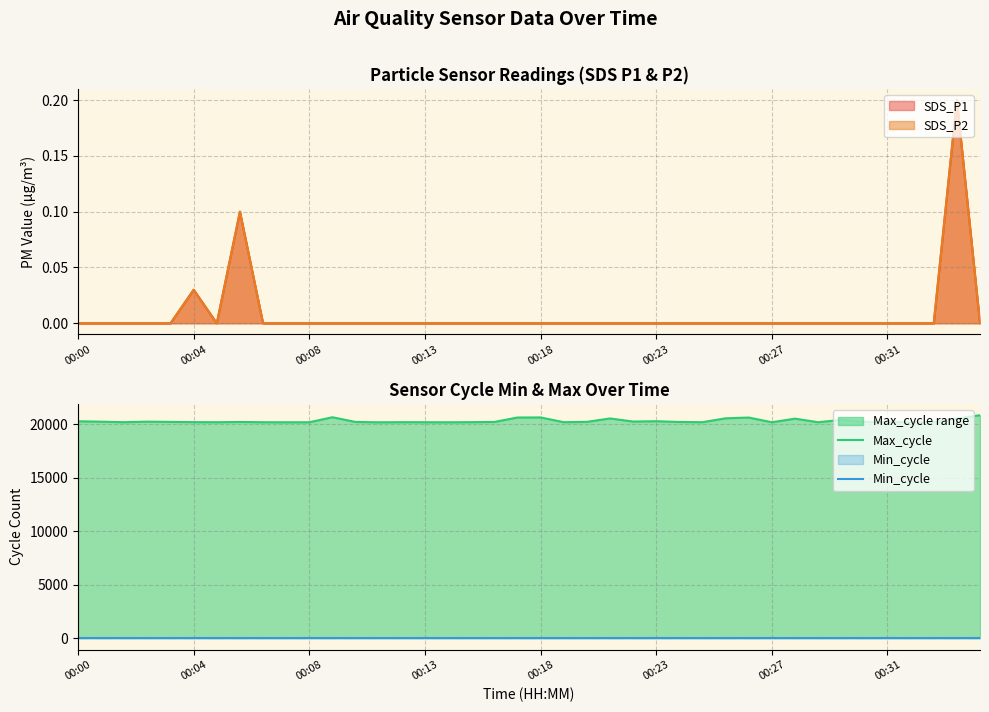

At 14, list the series in order from largest to smallest.

Max_cycle, Min_cycle